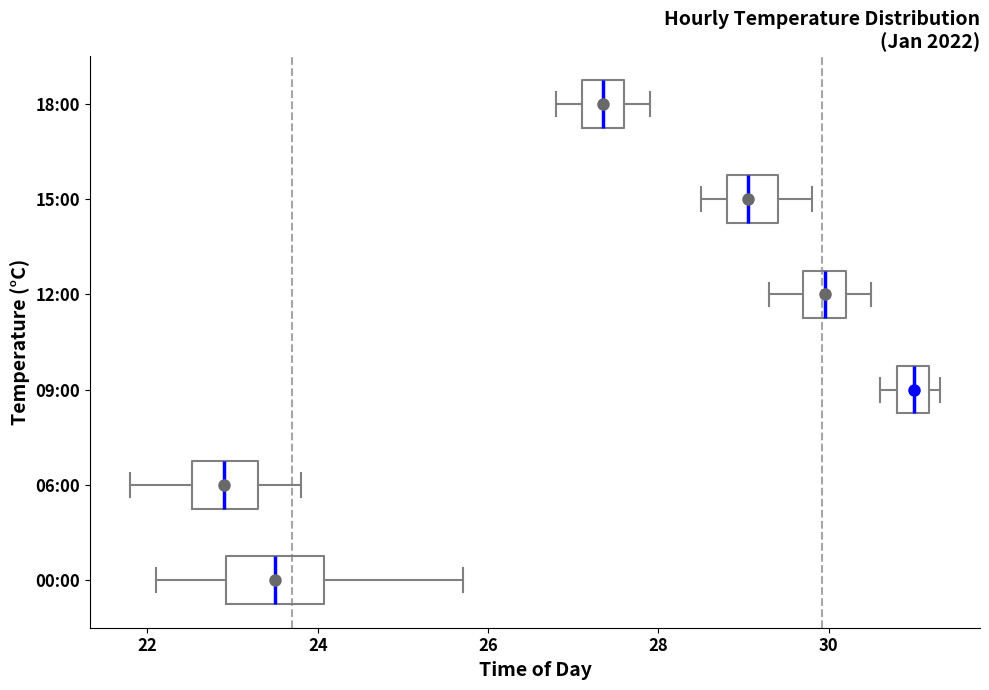

Which box is the widest, from its left edge to its right edge?

00:00